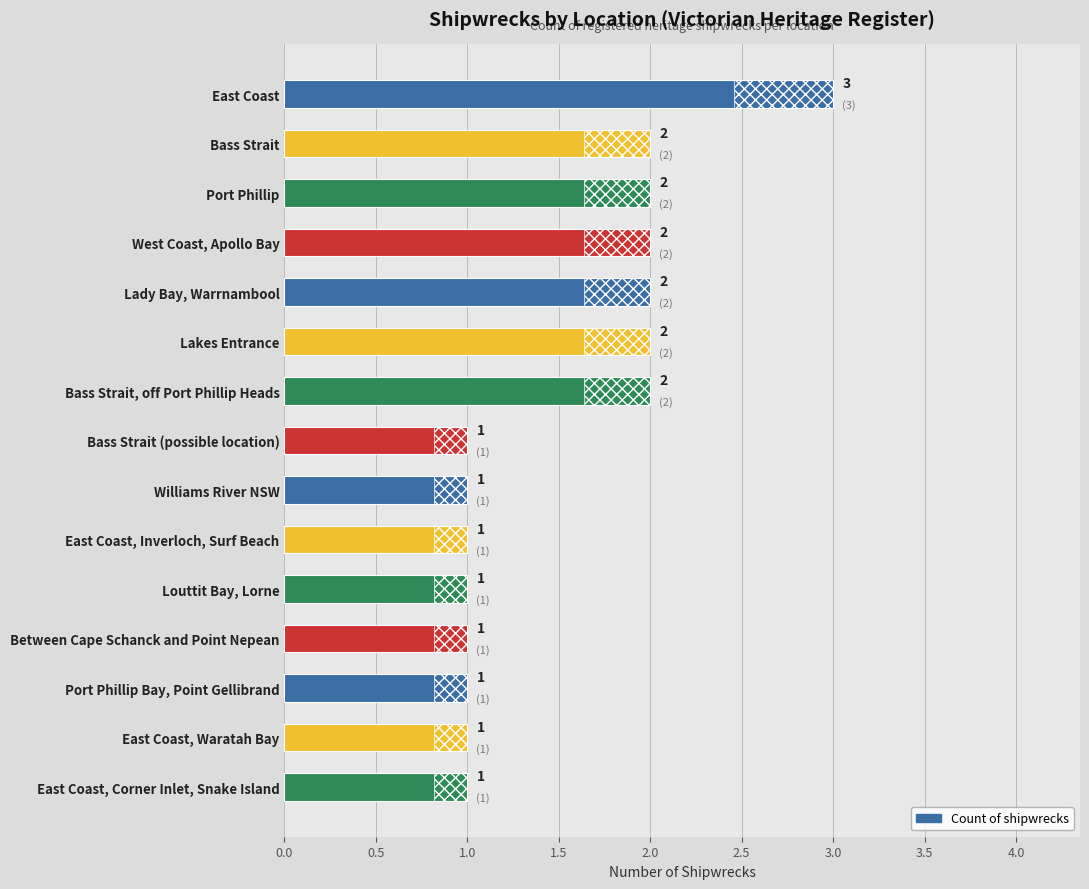

Reading left to right, extract all data points from this chart.

3	2	2	2	2	2	2	1	1	1	1	1	1	1	1